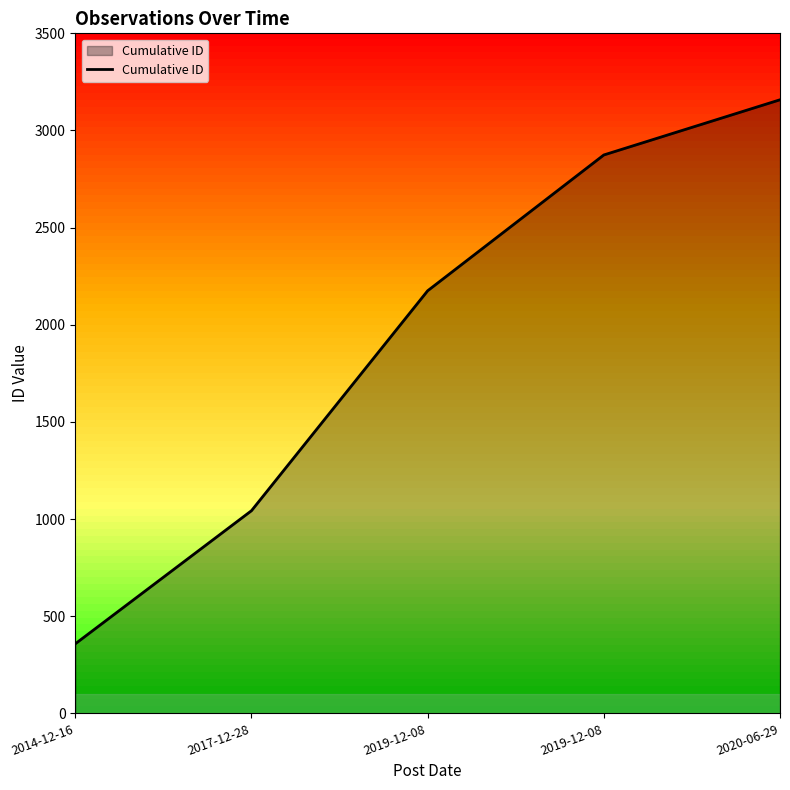

How many values are below 2175?

2